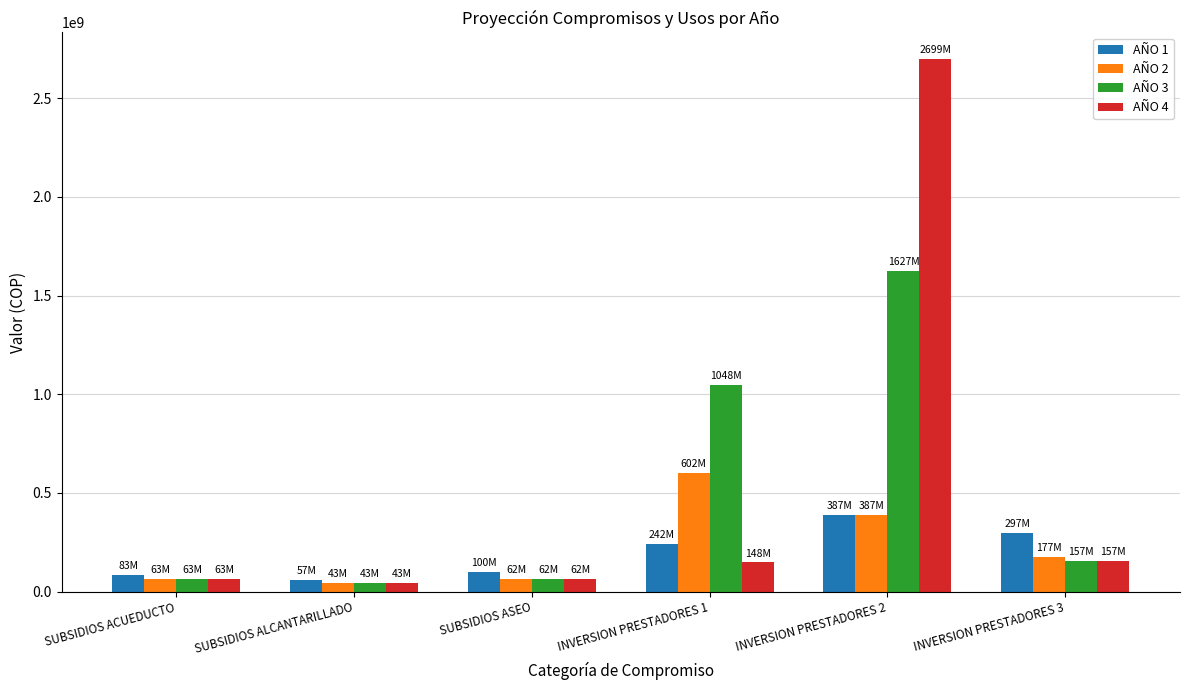

At which label is AÑO 2 closest to 322500000?

INVERSION PRESTADORES 2